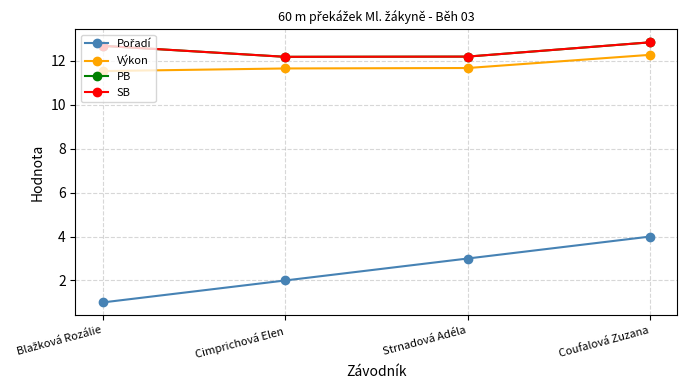

What is the total value across all series at Cimprichová Elen?

38.0